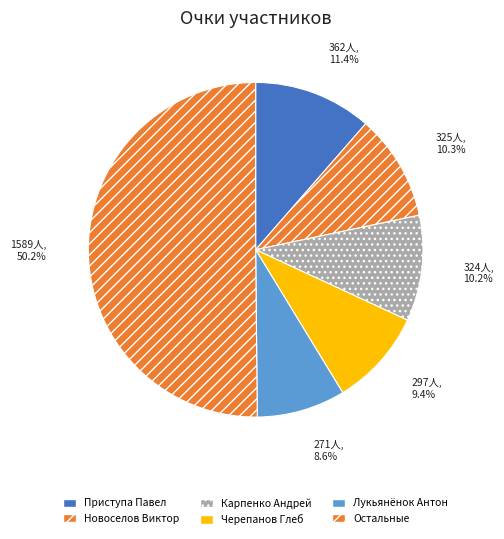

How many slices are in this pie chart?

6